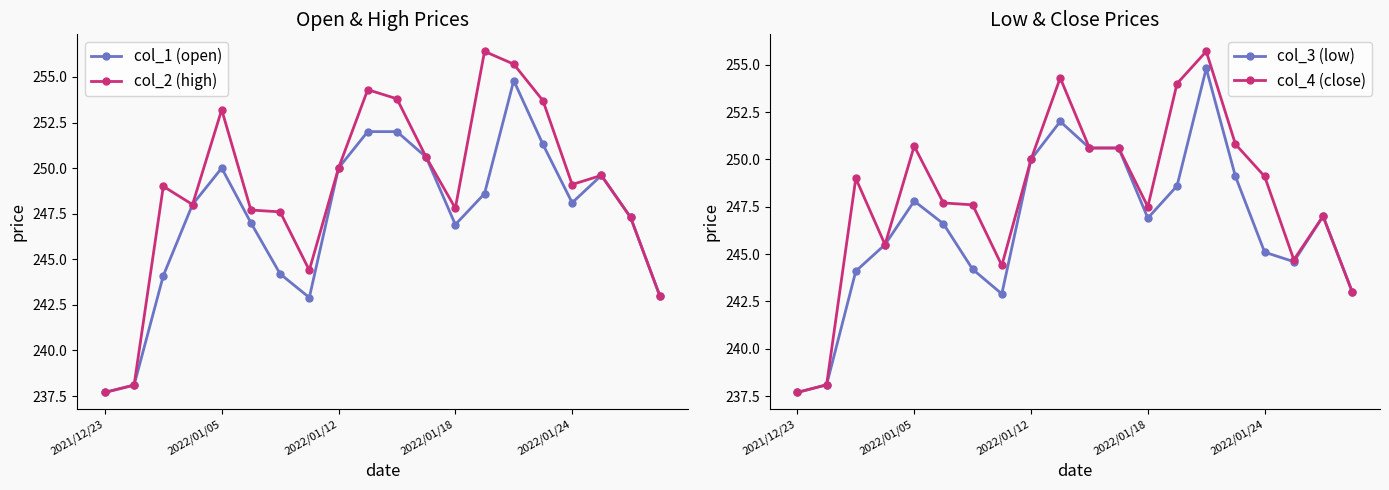

True or false: col_2 (high) has more than 1 interior local peaks.

True